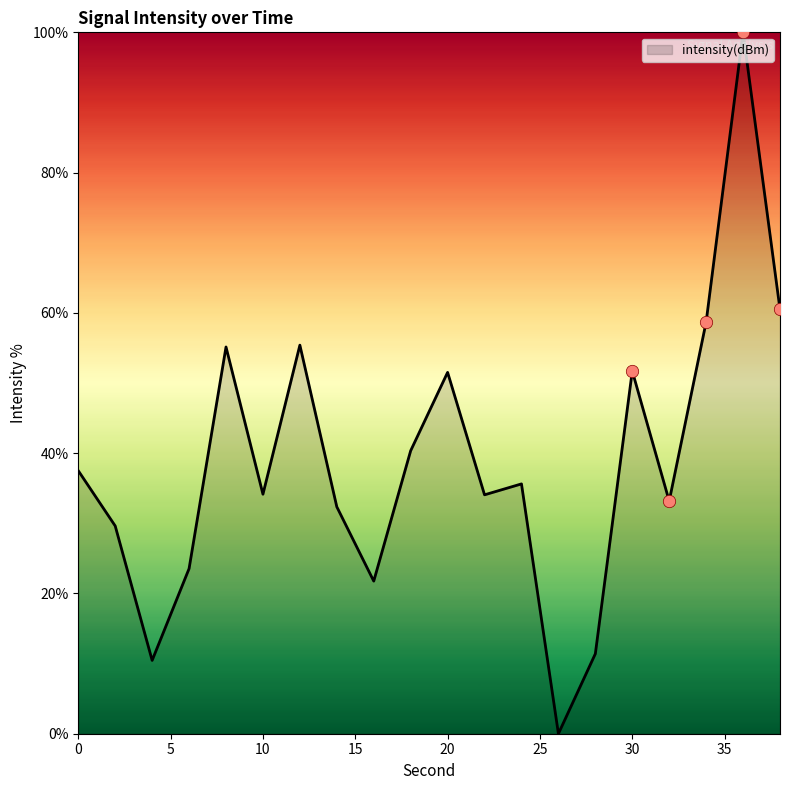

What is the maximum value shown in the chart?

100.0